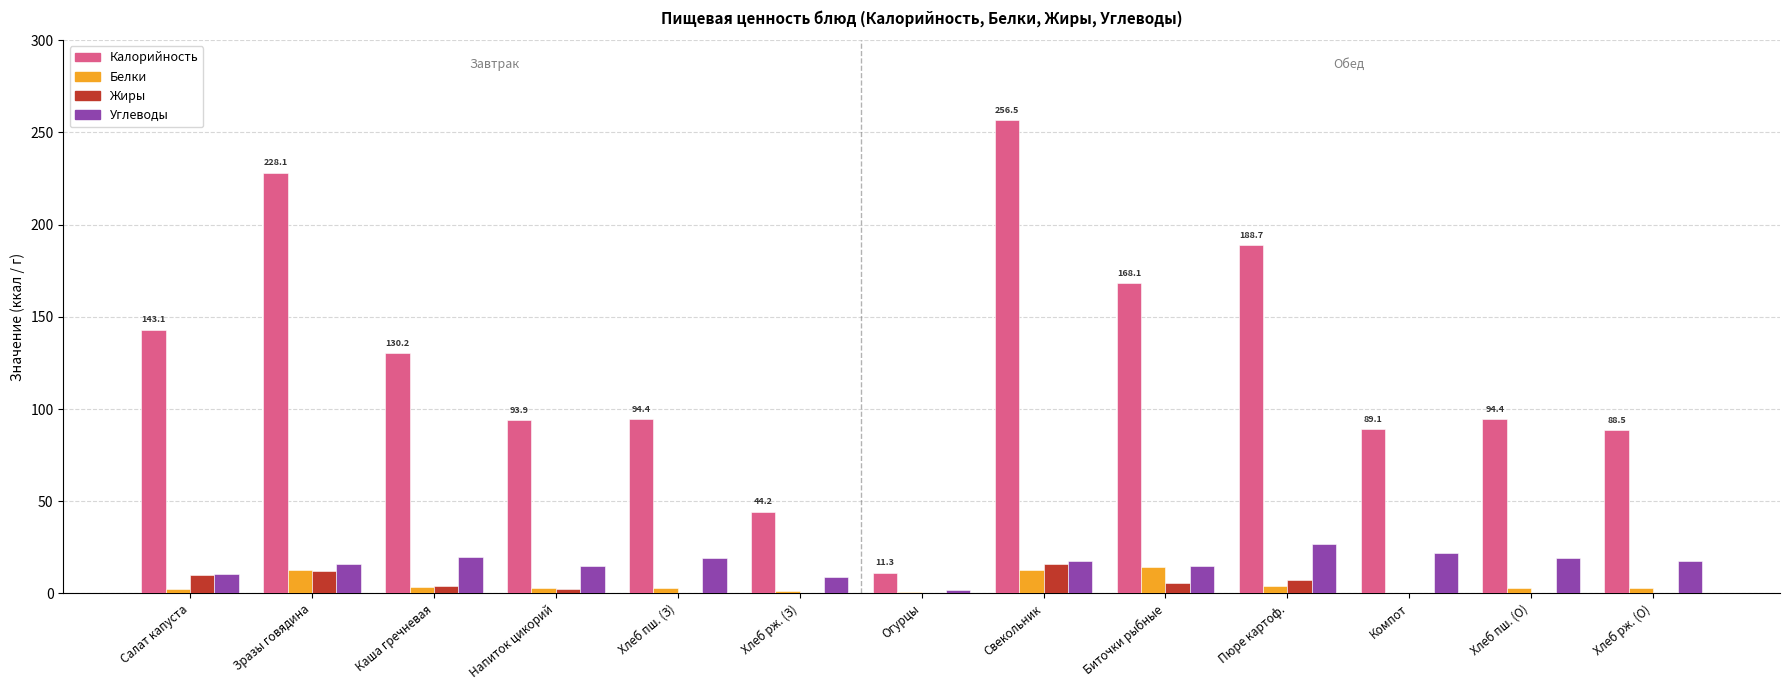

Is the value of Жиры at Хлеб пш. (З) greater than the value of Калорийность at Огурцы?

No